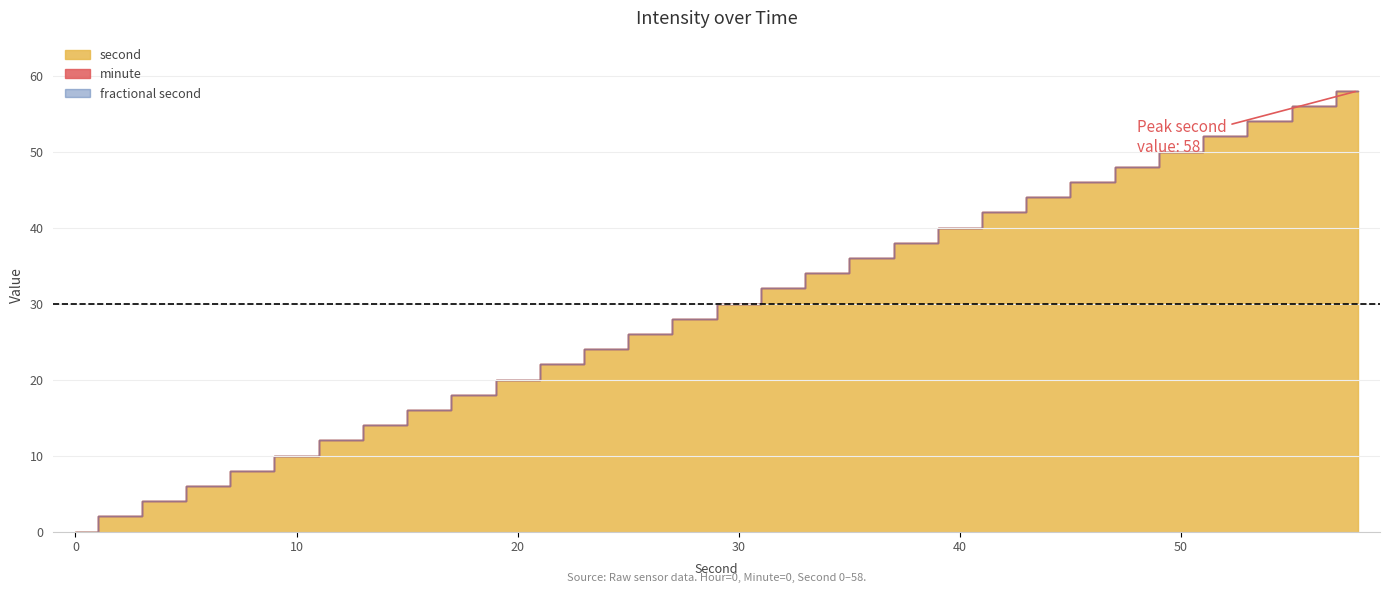

True or false: fractional second has more than 2 points higher than both neighbors.

False